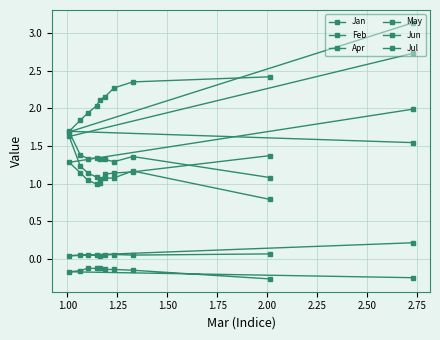

What is the minimum value for Feb?

1.0